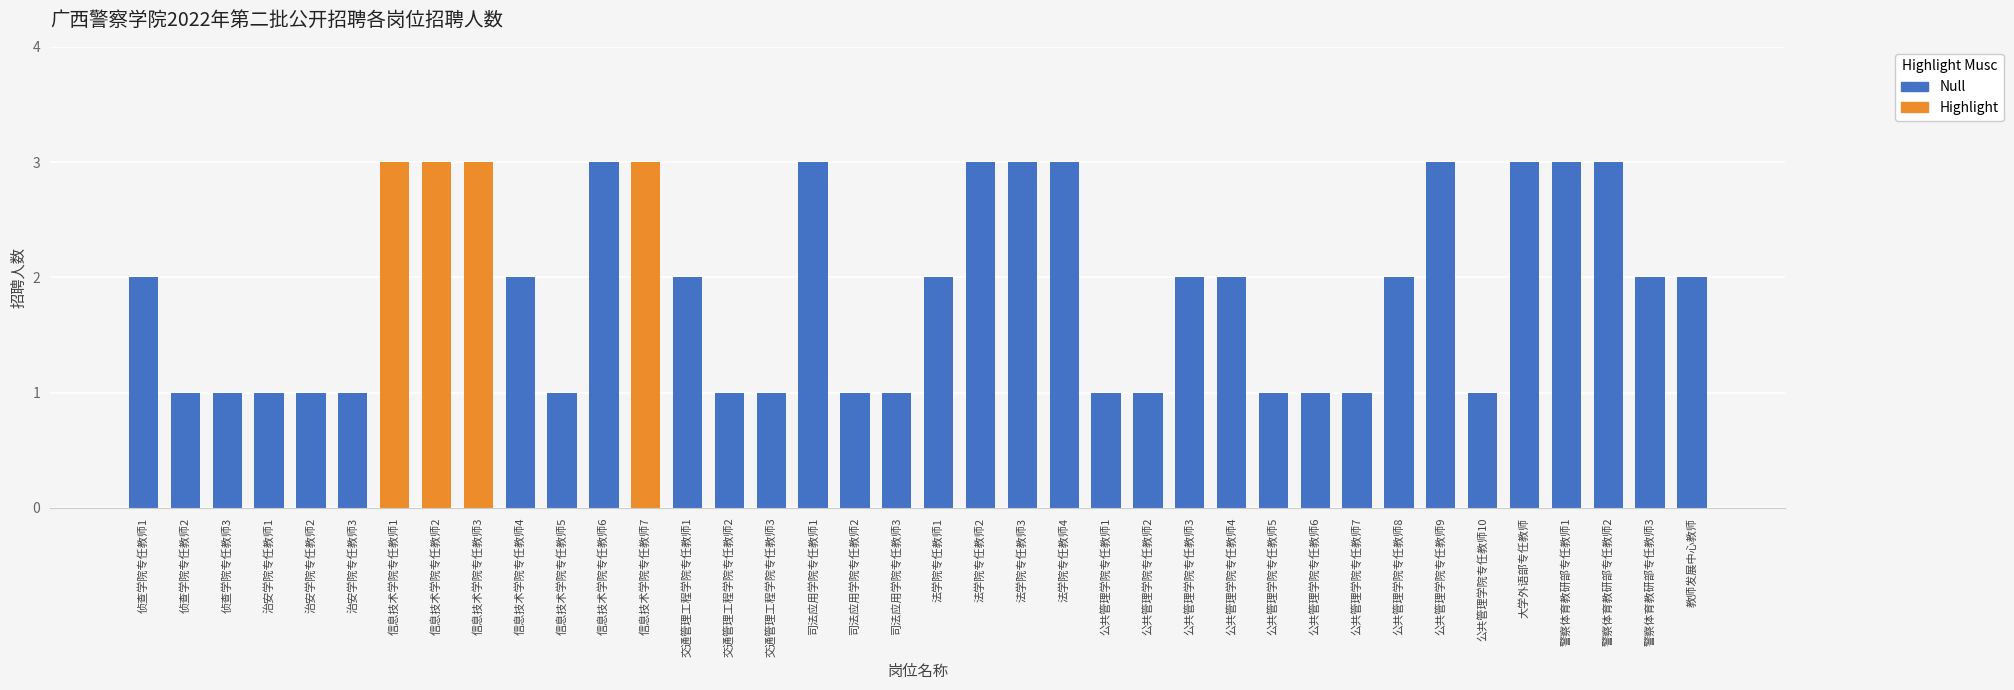

At which category does the chart reach its minimum across all series?

侦查学院专任教师2